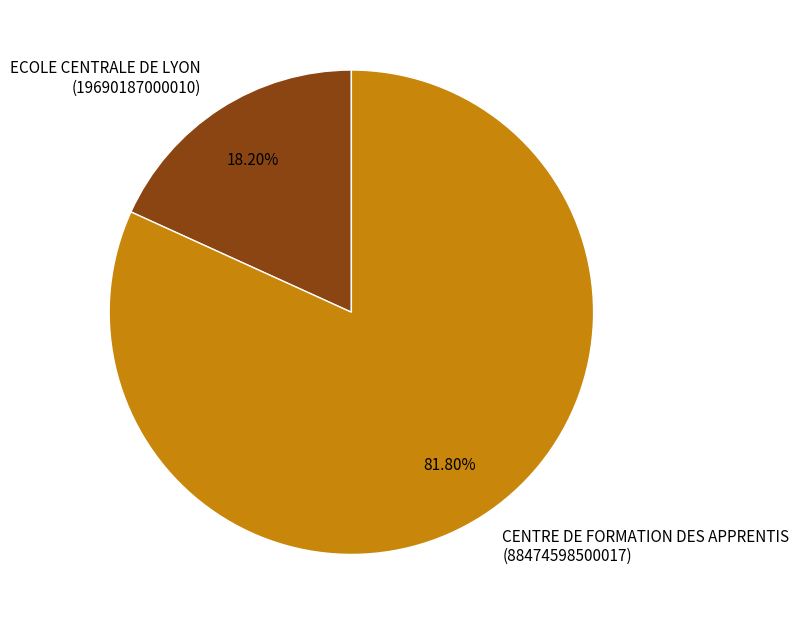

Is there any slice that represents more than half of the pie?

Yes